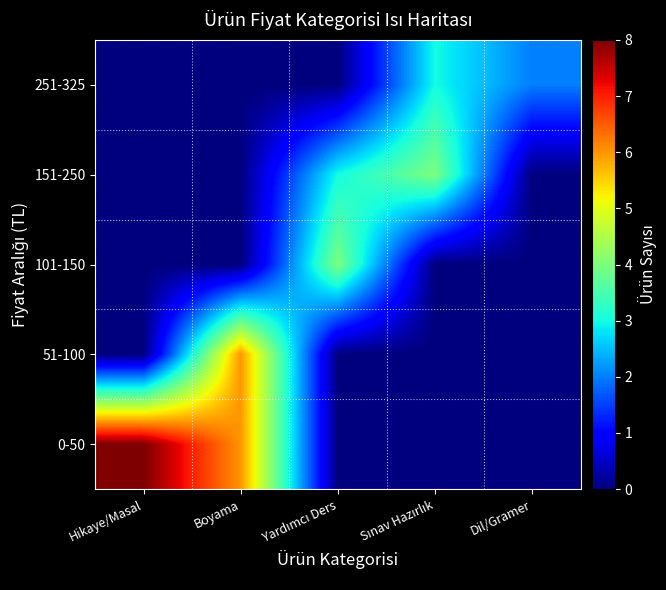

At which category is the sum across all series the highest?

Boyama